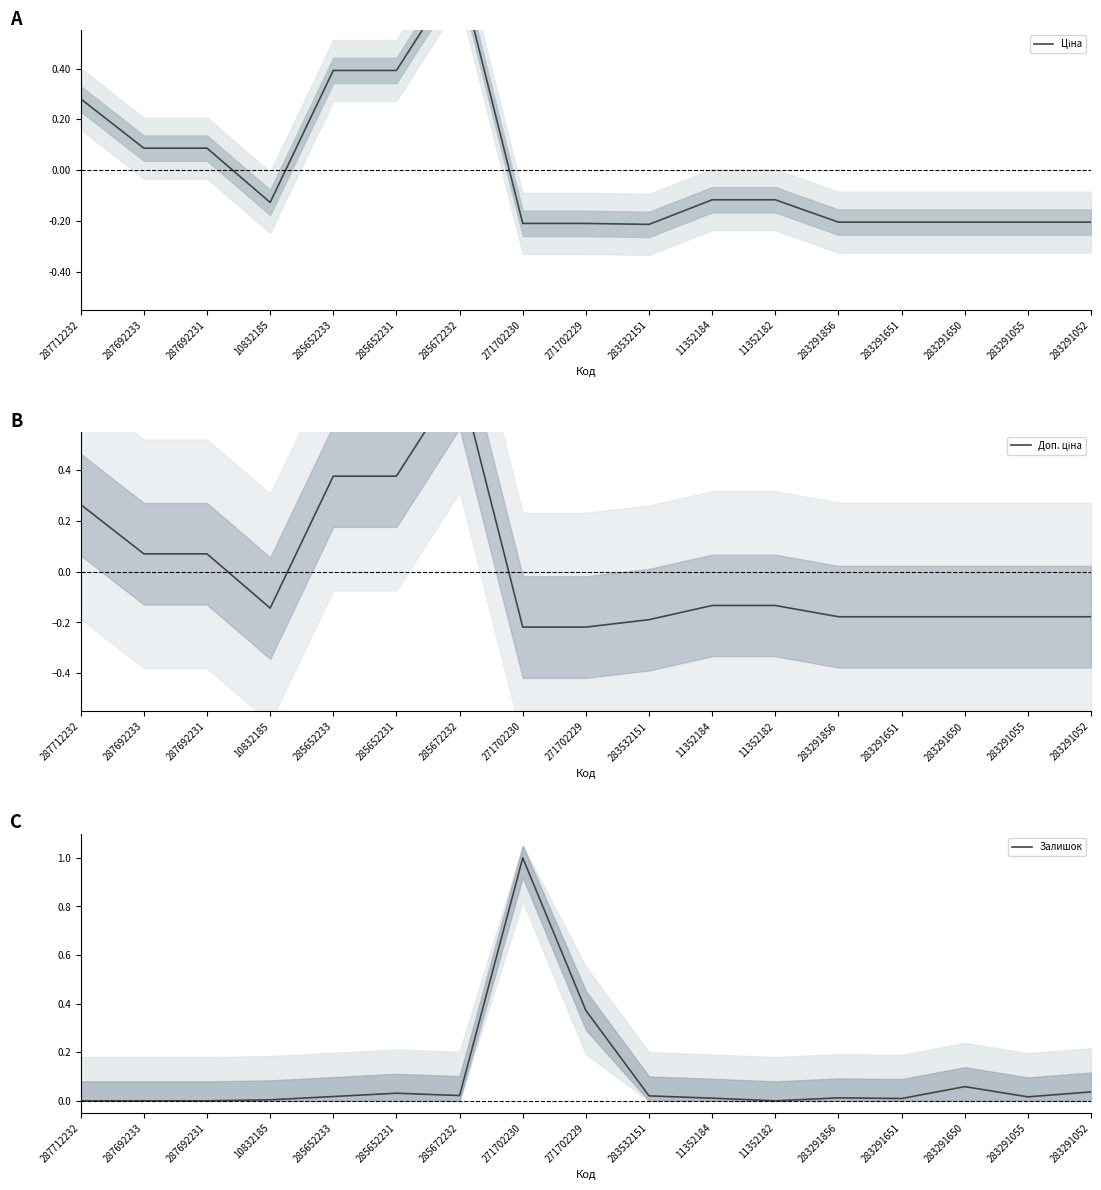

Rank the categories by Доп. ціна value from highest to lowest.

285672232, 285652233, 285652231, 287712232, 287692233, 287692231, 11352184, 11352182, 10832185, 283291856, 283291651, 283291650, 283291055, 283291052, 283532151, 271702230, 271702229